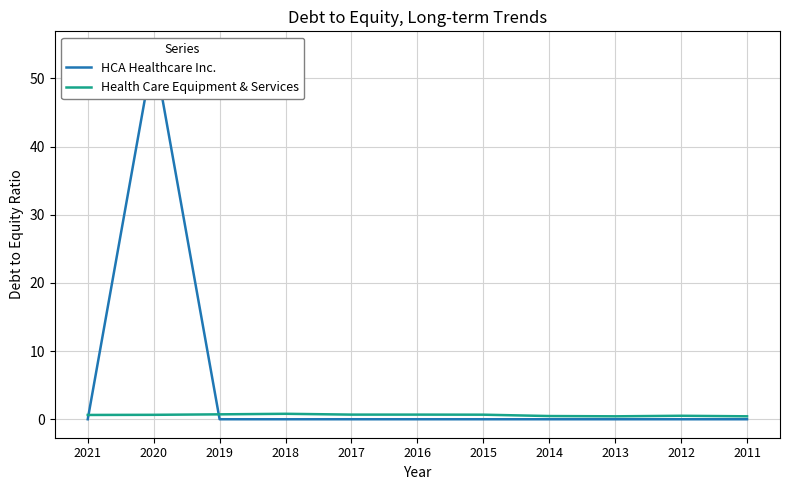

Which series changed the most between 2018 and 2015?

Health Care Equipment & Services